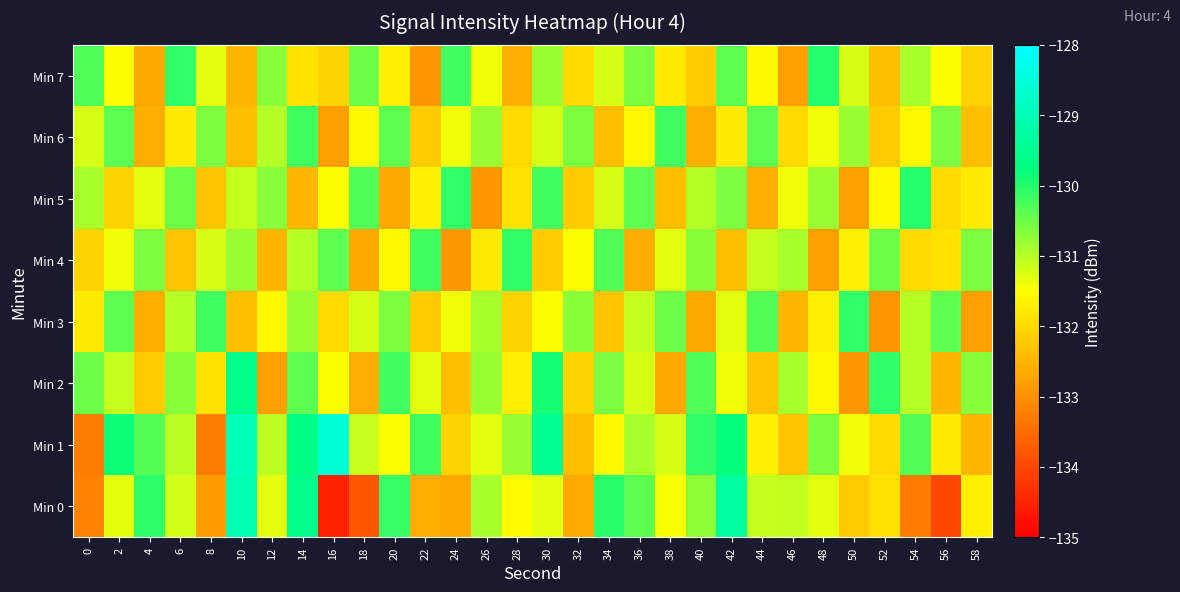

At 54, list the series in order from smallest to largest.

Min 0, Min 4, Min 6, Min 2, Min 3, Min 7, Min 1, Min 5